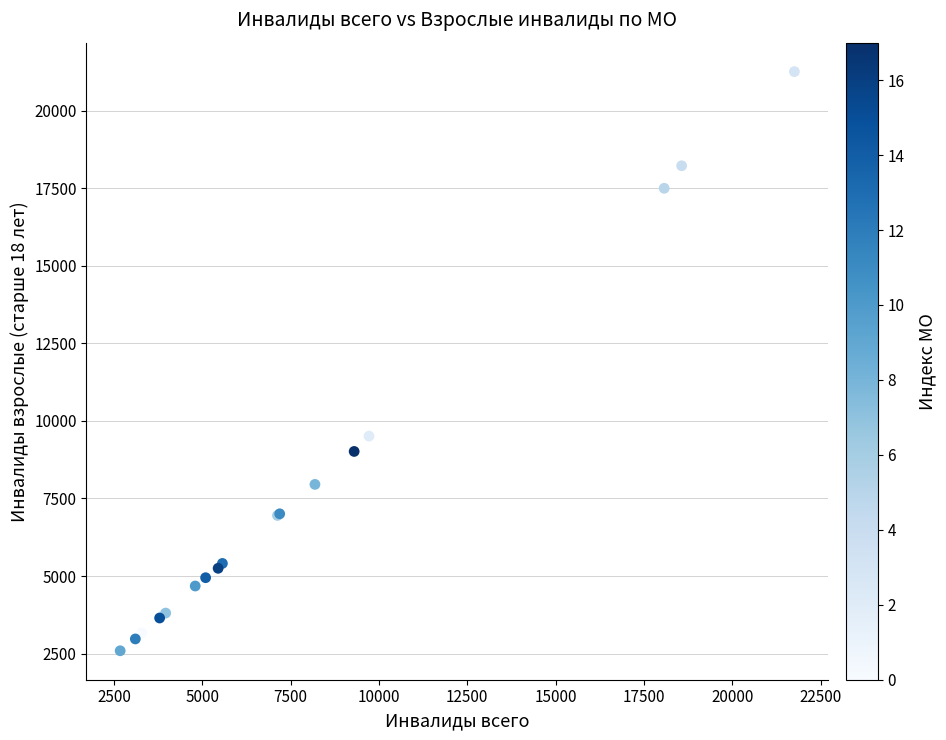

What Y value in the scatter plot is closest to 11923?

9509